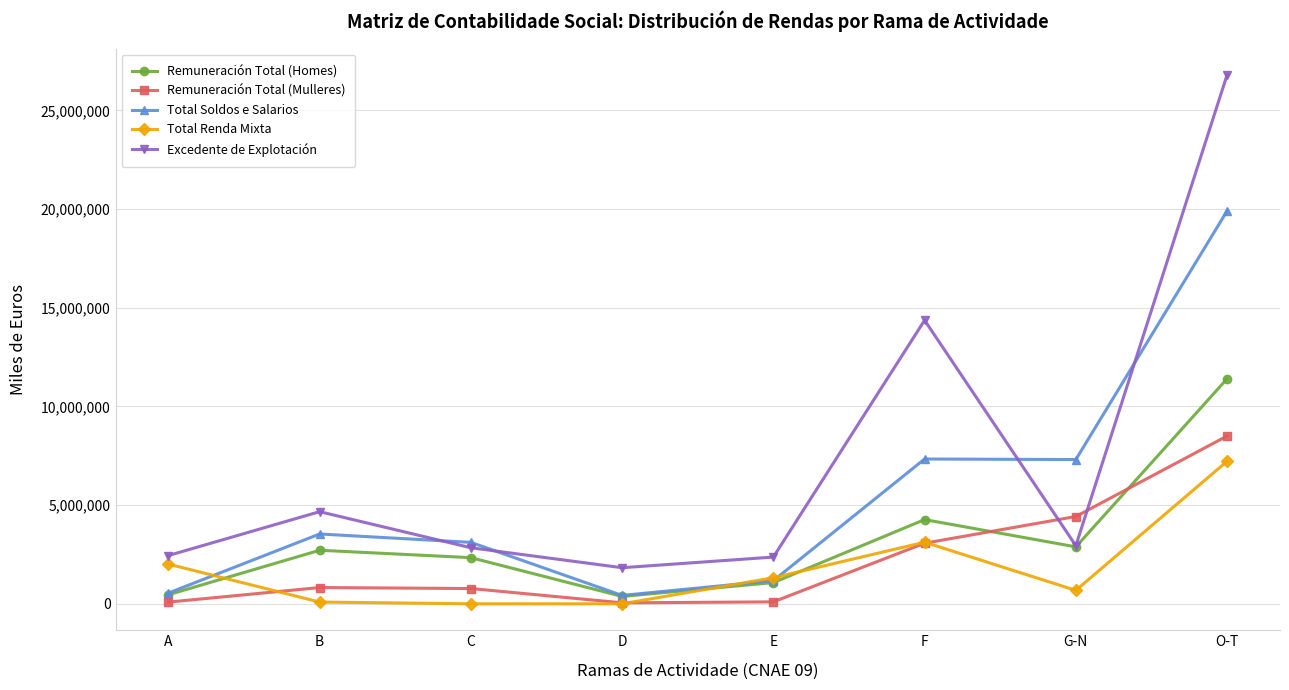

Is it true that Remuneración Total (Homes) equals 4244762 at G-N?

False